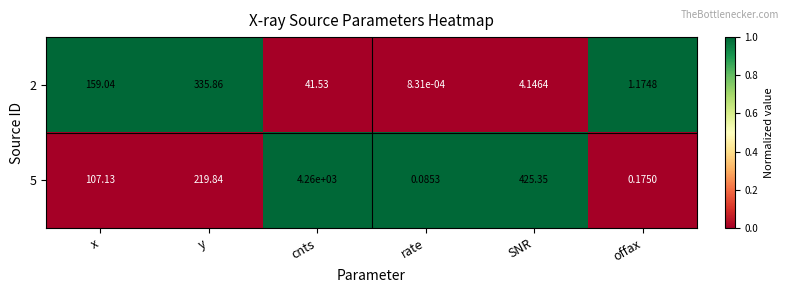

Where is 2 nearest to the value 167?

x